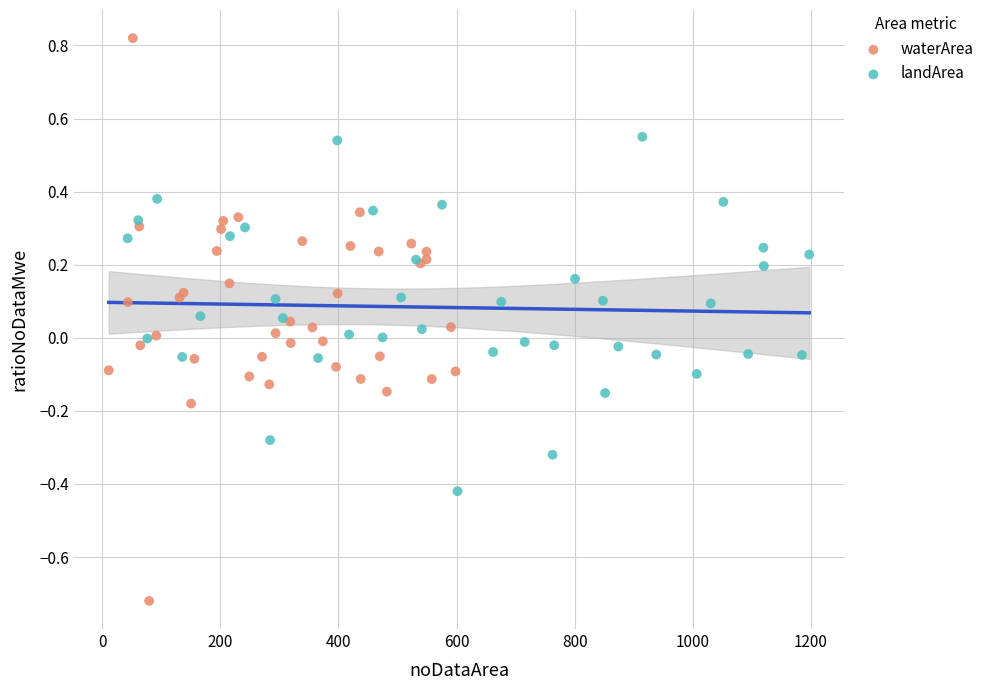

Which series contains the highest Y value?

waterArea